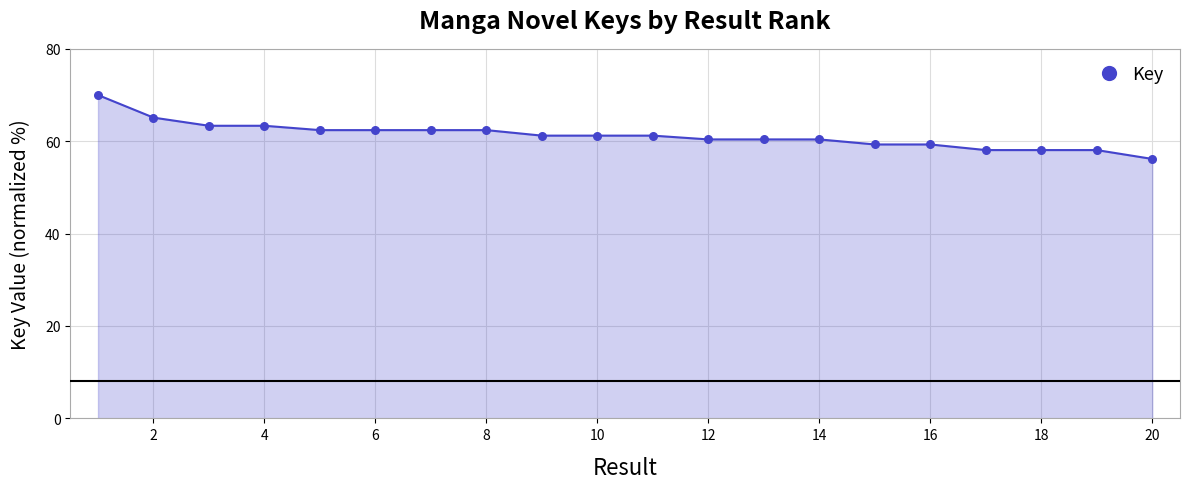

What is the difference between the maximum and minimum values?

13.8